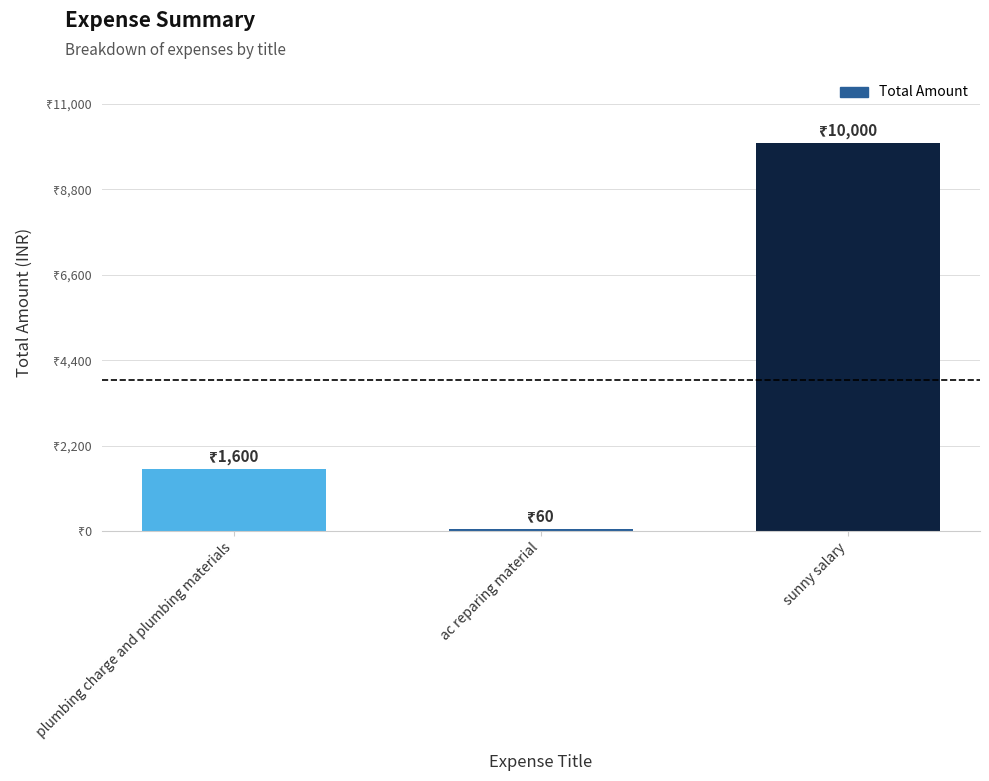

True or false: the data shows 1600 at plumbing charge and plumbing materials.

True